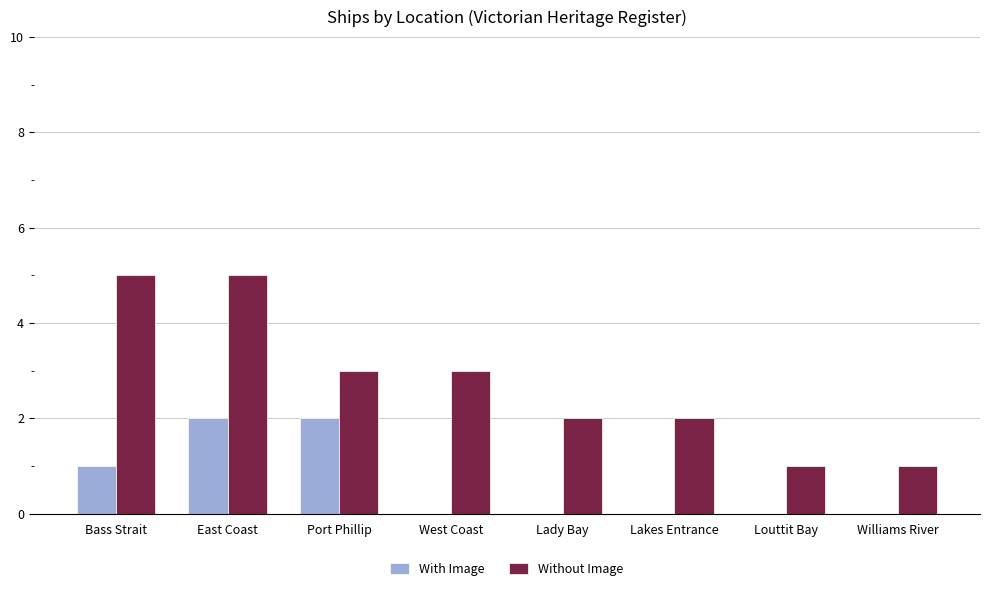

True or false: With Image has a value of 0 at Lady Bay.

True